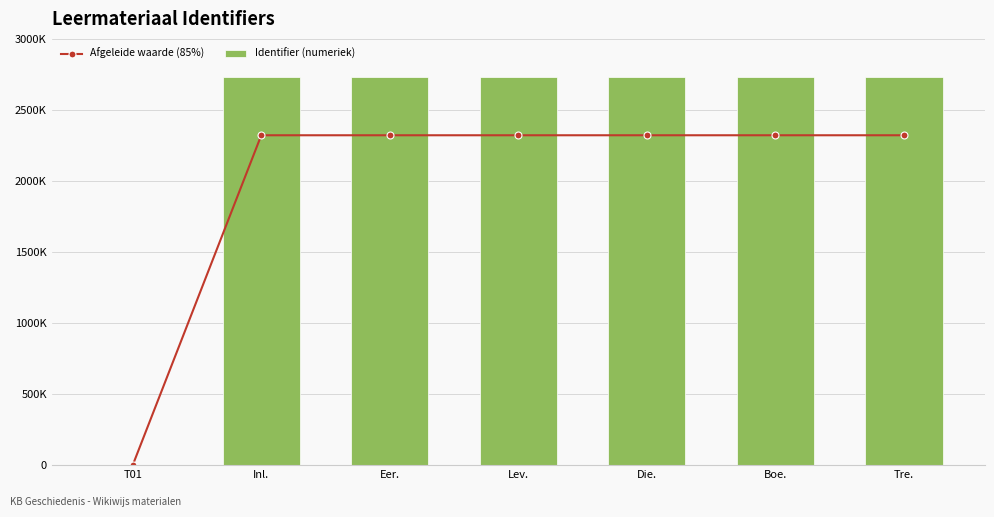

What is the label of the 1st bar from the left?

T01